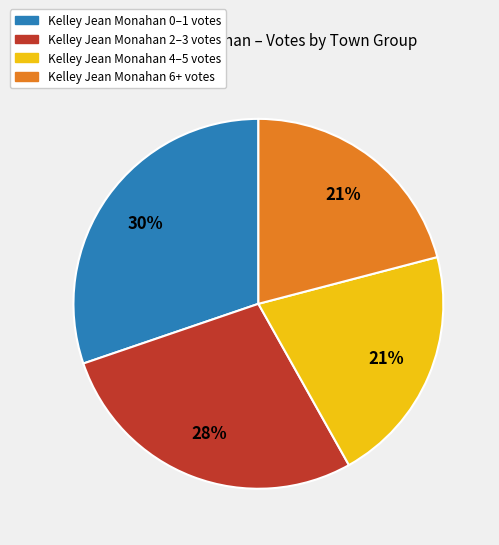

Is there a majority slice in this chart?

No